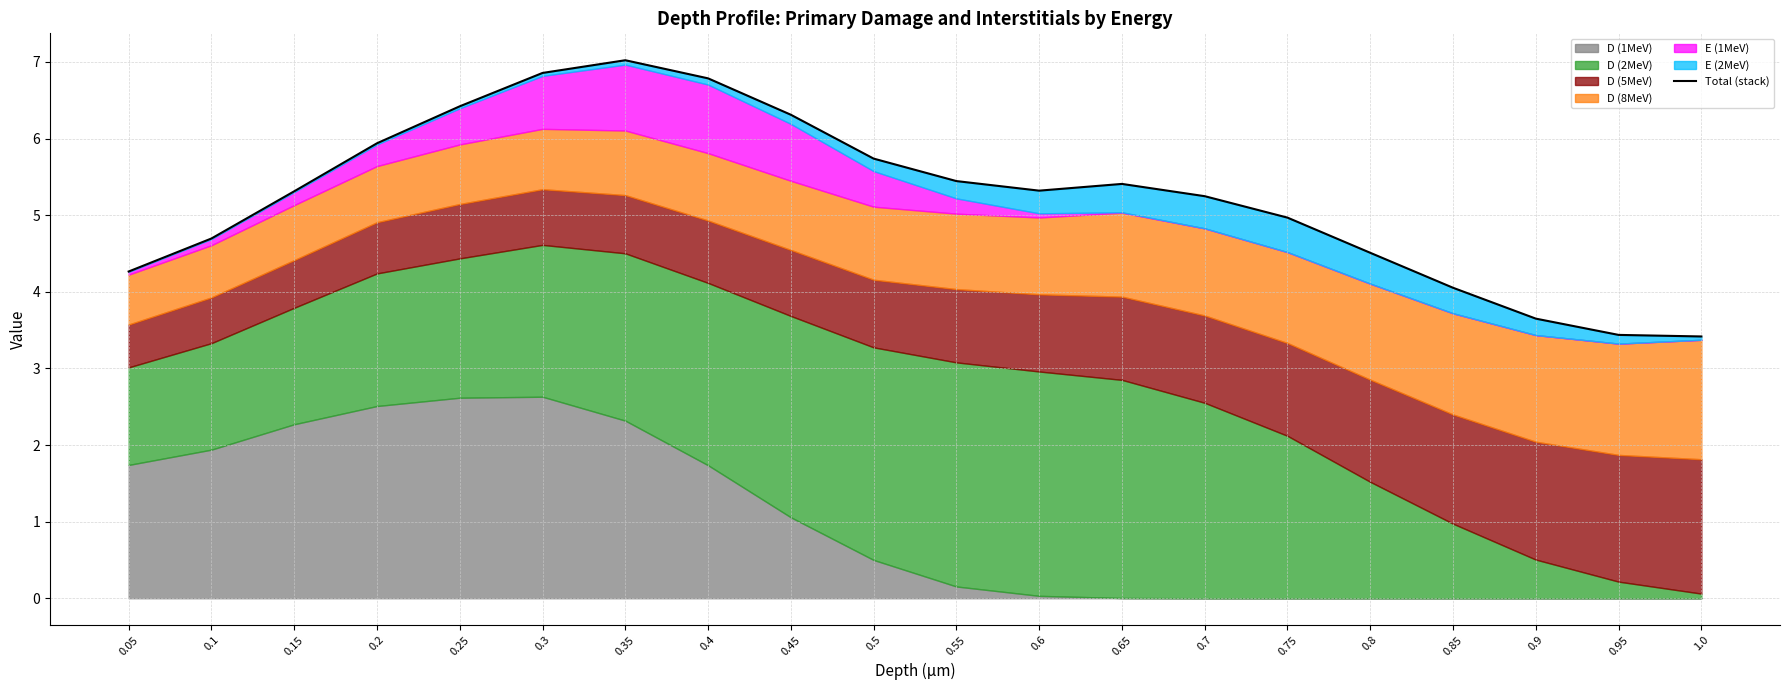

How many categories are shown in the chart?

20